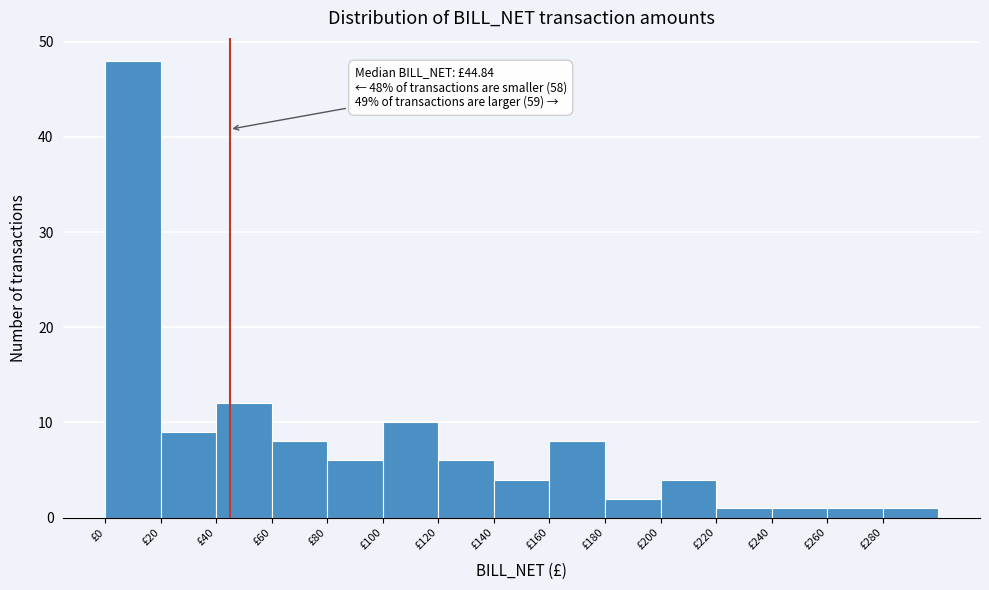

Which range on the x-axis has the tallest bar?

0 to 20